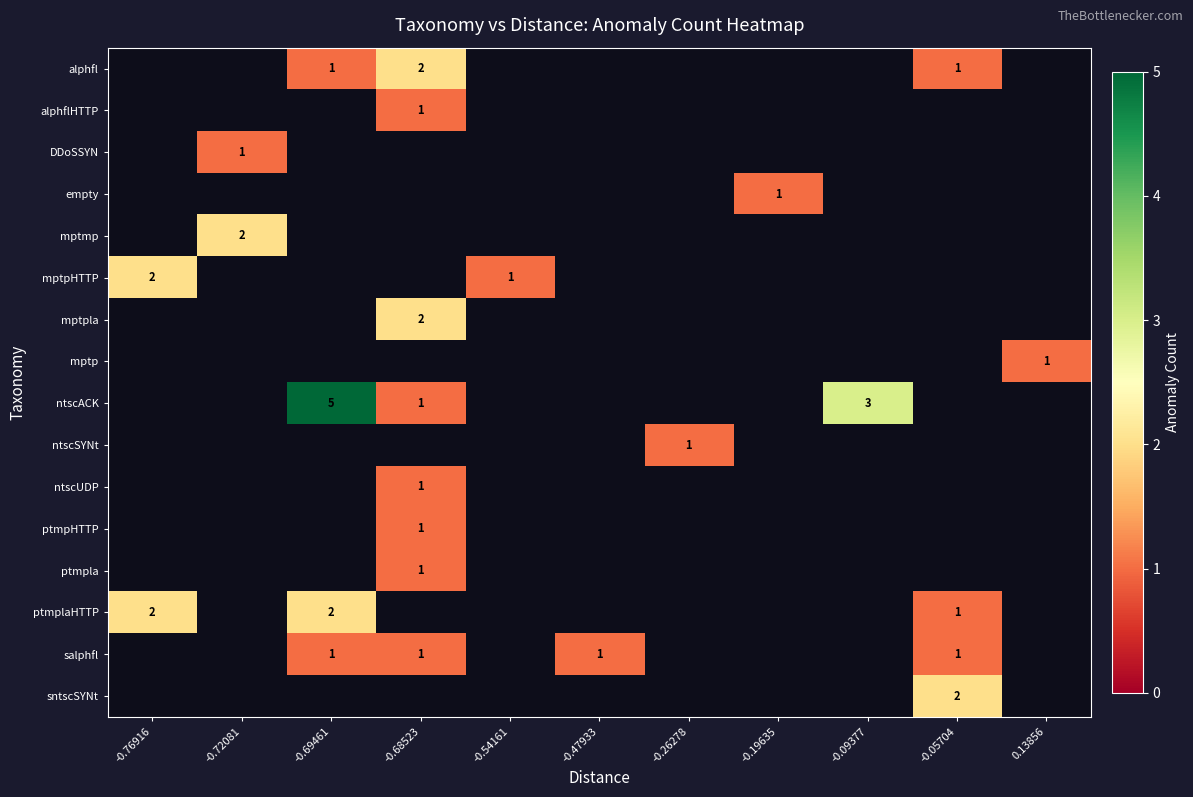

What is the difference between the maximum and minimum values in the ptmplaHTTP series?

2